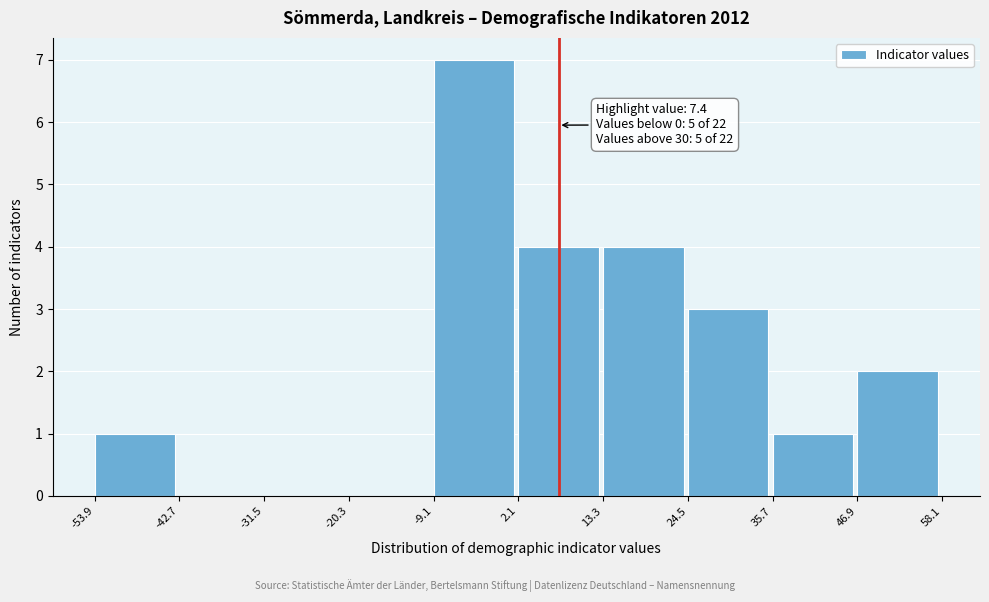

Over which range of the x-axis is the bar tallest?

-9.1 to 2.1